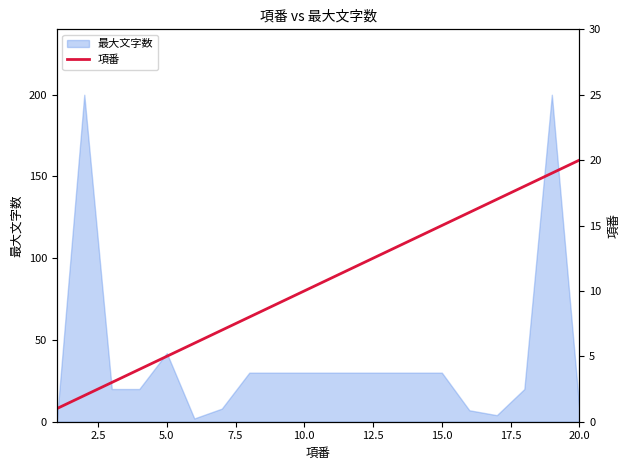

At which label is 最大文字数 closest to 100?

5.0